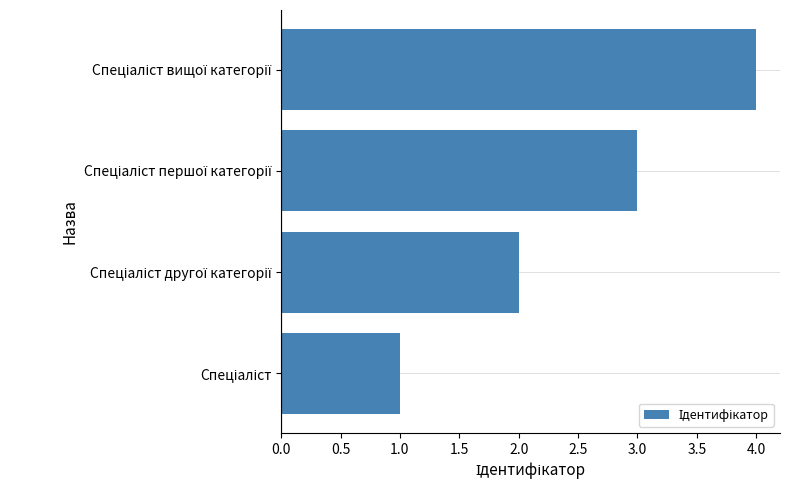

What is the difference between the maximum and minimum values?

3